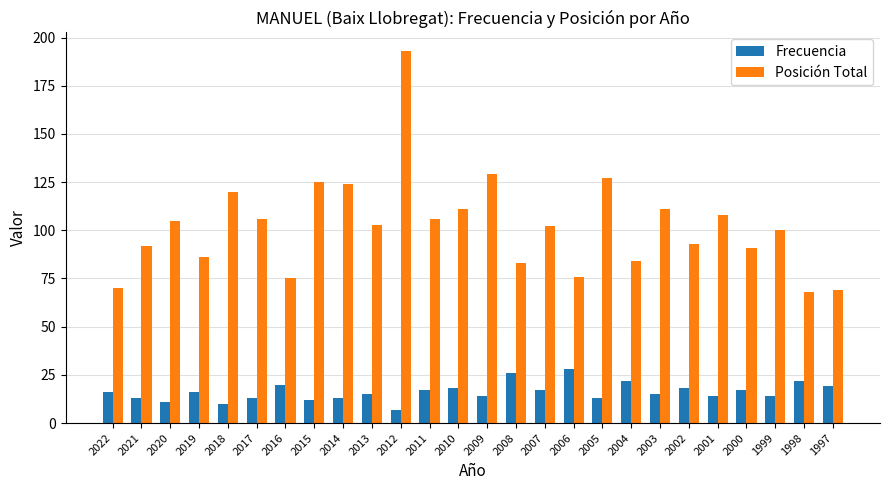

The value of Frecuencia at 2008 is 45. True or false?

False